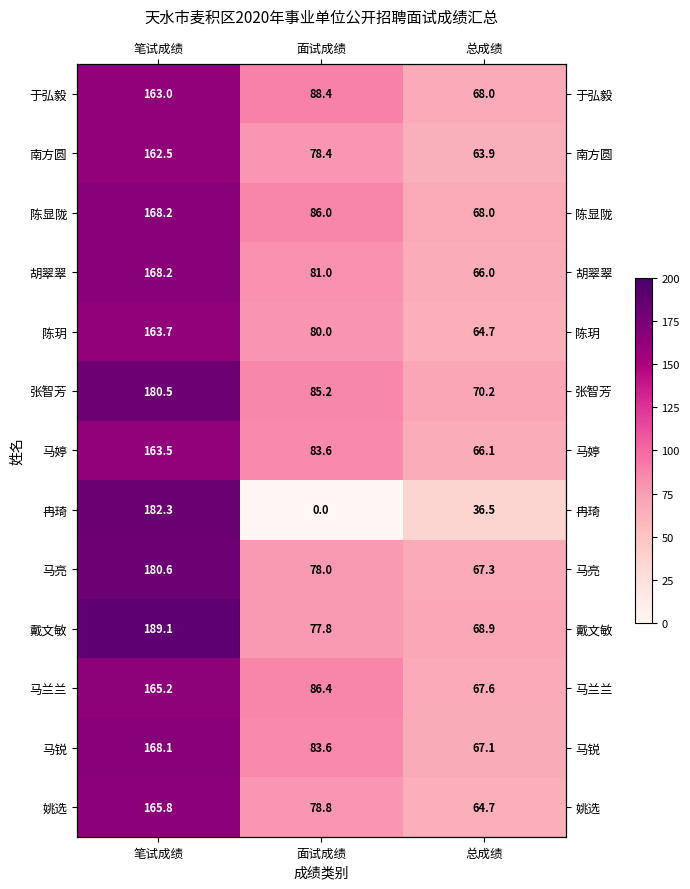

Is it true that 于弘毅 equals 46.9 at 总成绩?

False